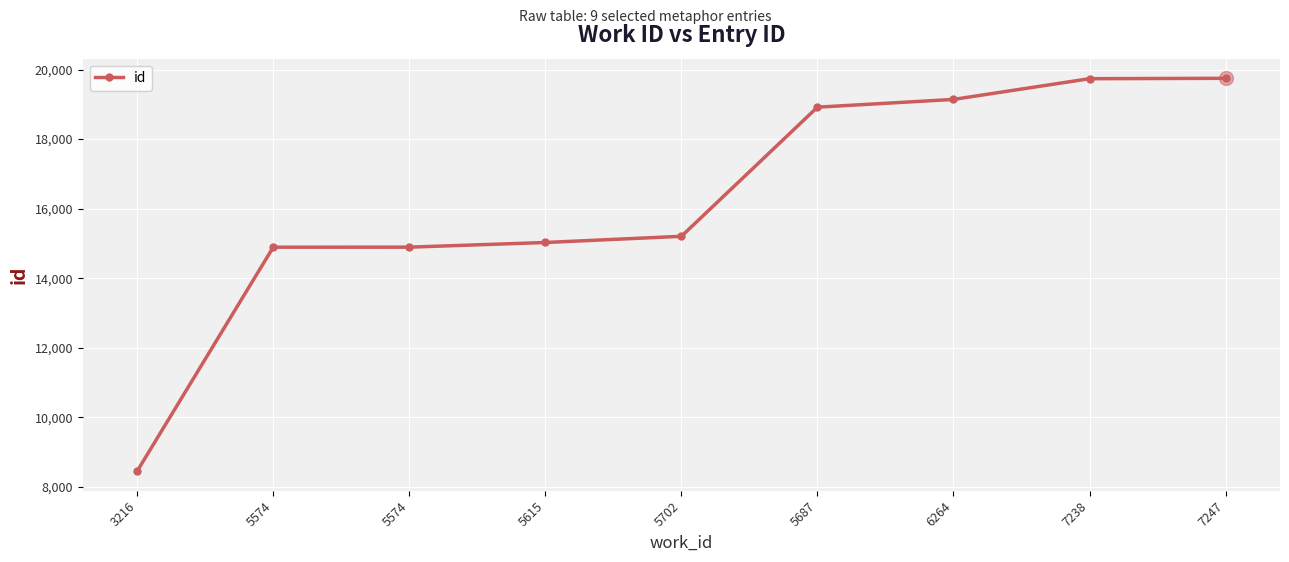

How many data points are less than 15204?

4